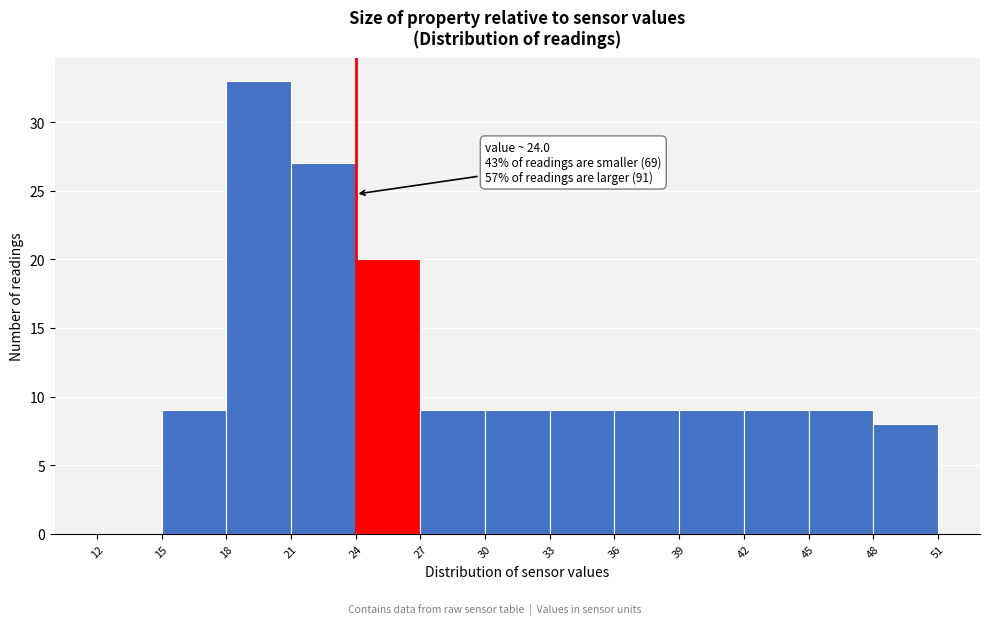

Over which range of the x-axis is the bar tallest?

18 to 21